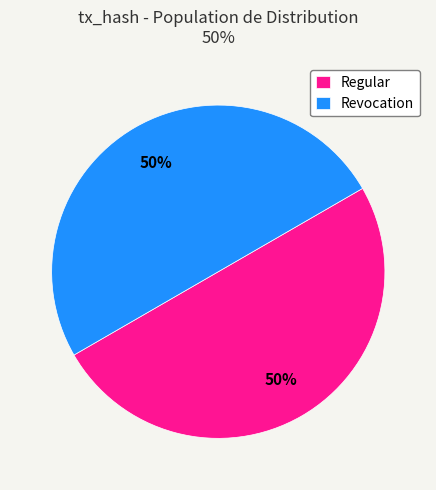

True or false: Revocation accounts for 50% of the total.

True